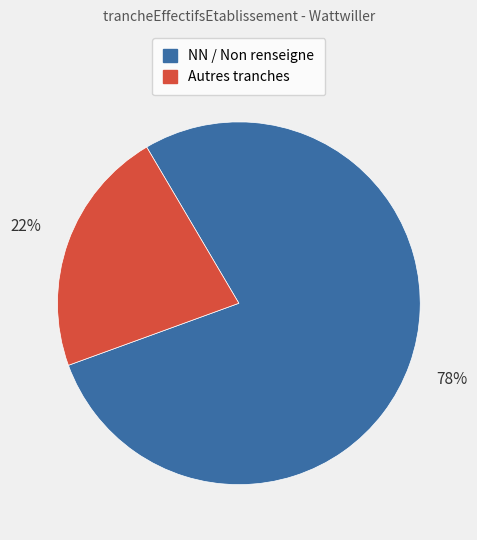

How many segments does this pie chart have?

2